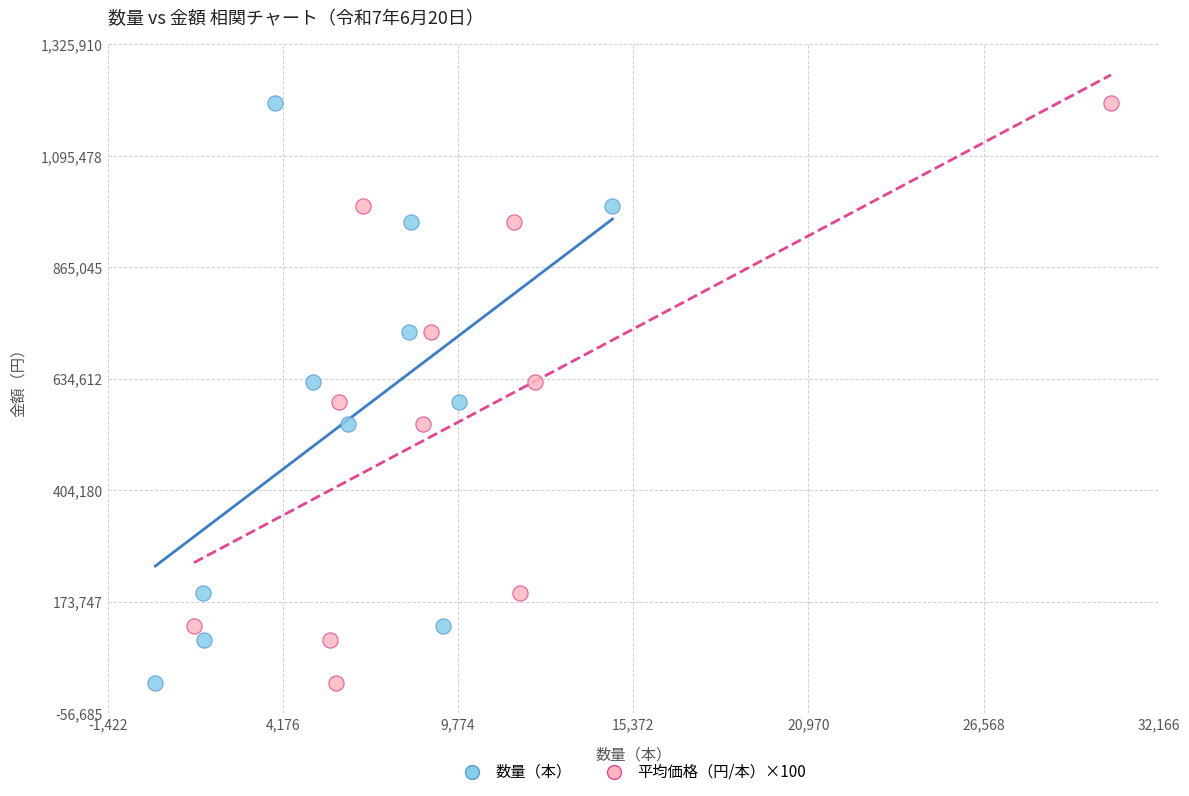

What are all the series names shown in the legend?

数量（本）, 平均価格（円/本）×100